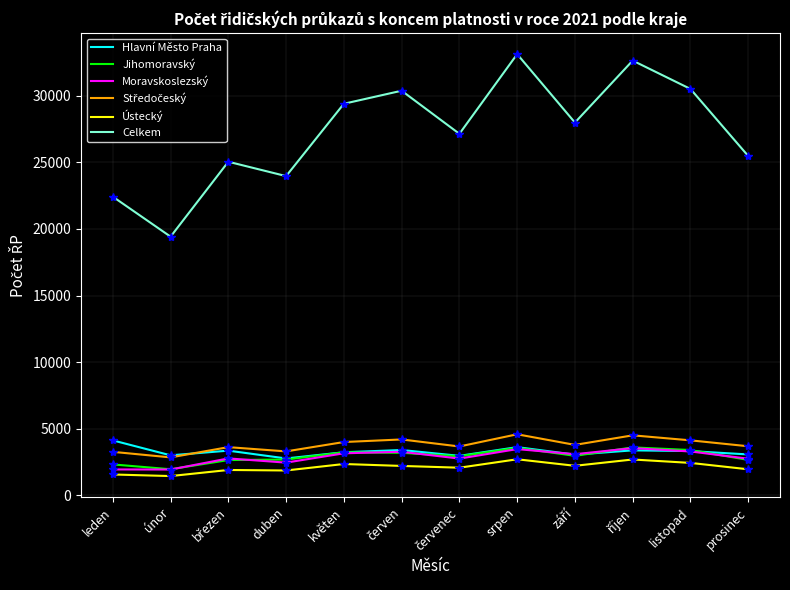

How many interior local peaks does the Moravskoslezský series have?

4